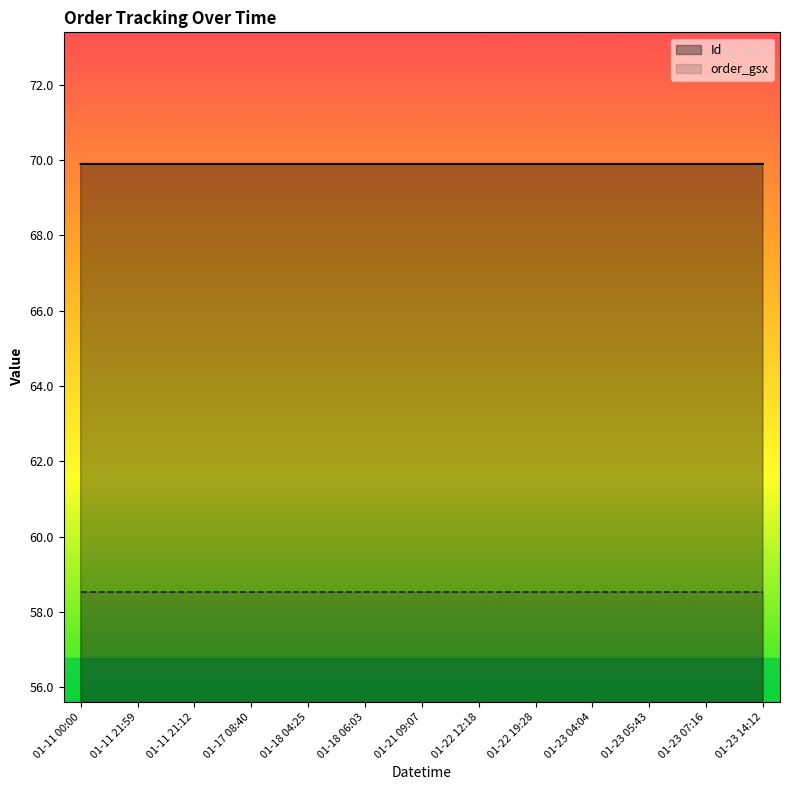

Which series has the widest spread of values?

Id